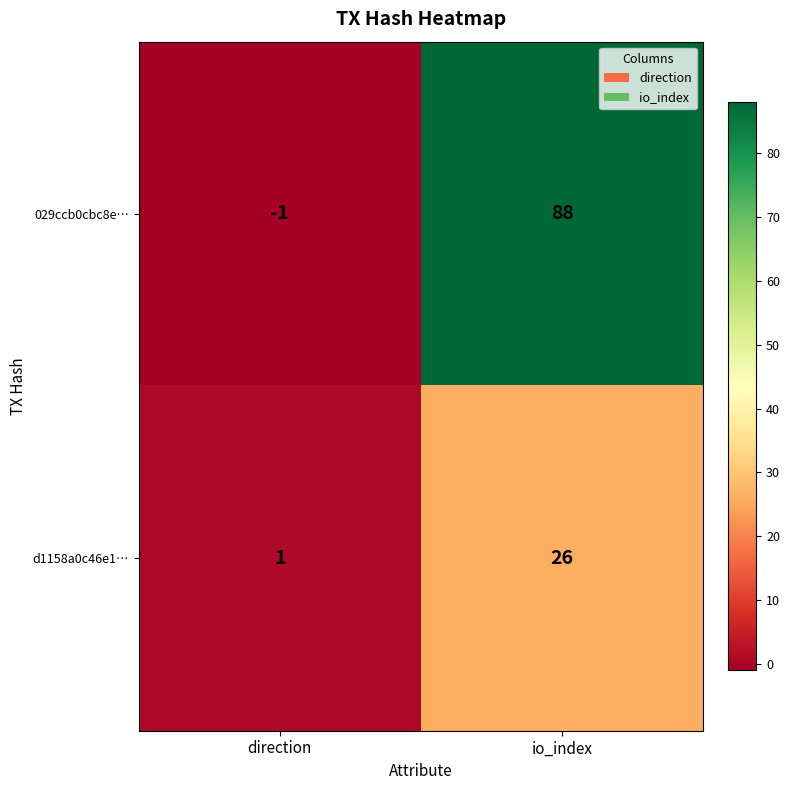

Rank the series by their average value, from highest to lowest.

029ccb0cbc8e…, d1158a0c46e1…